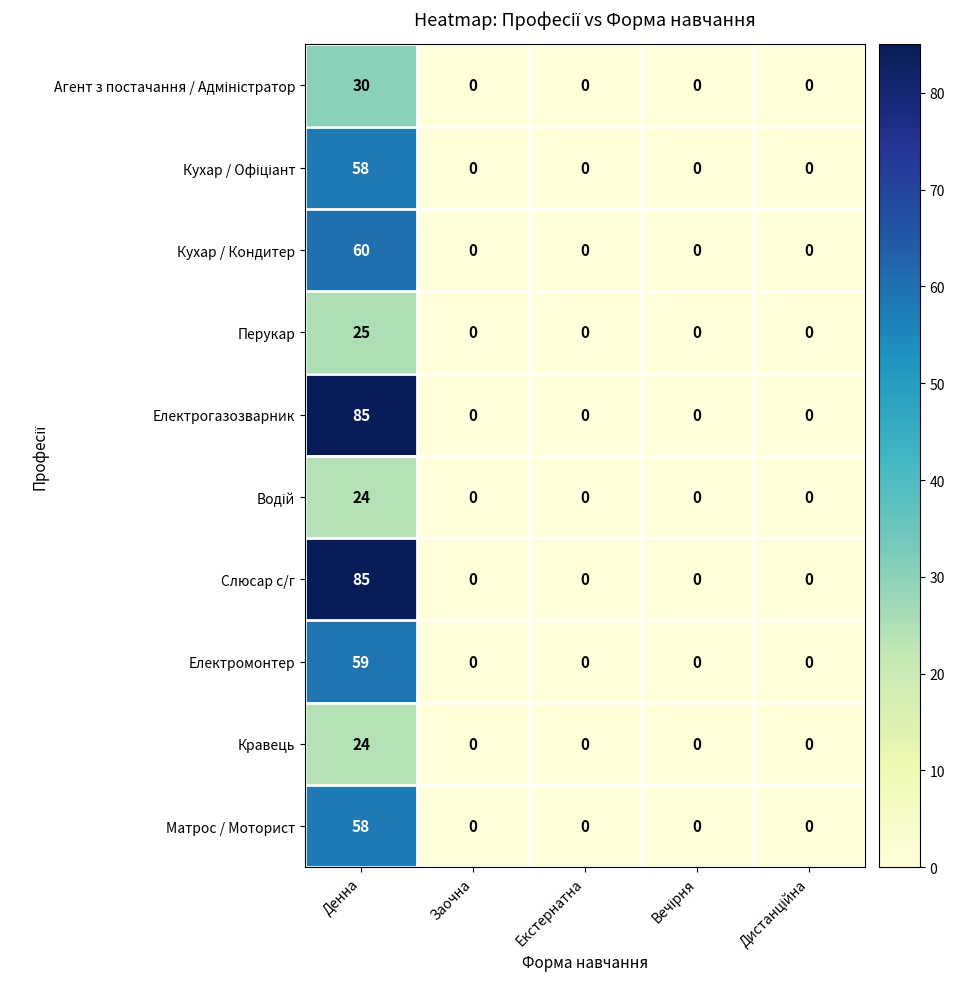

True or false: Перукар has a value of 0 at Заочна.

True